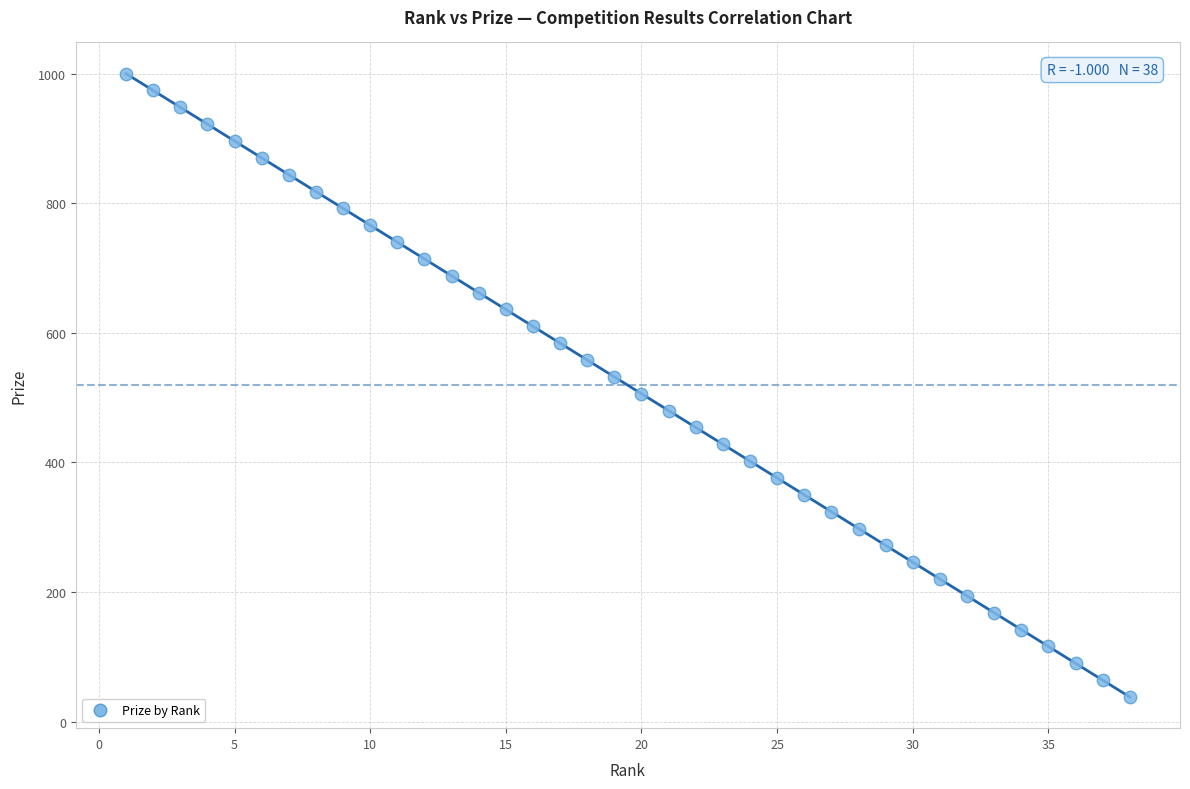

What is the range of X values (max minus min)?

37